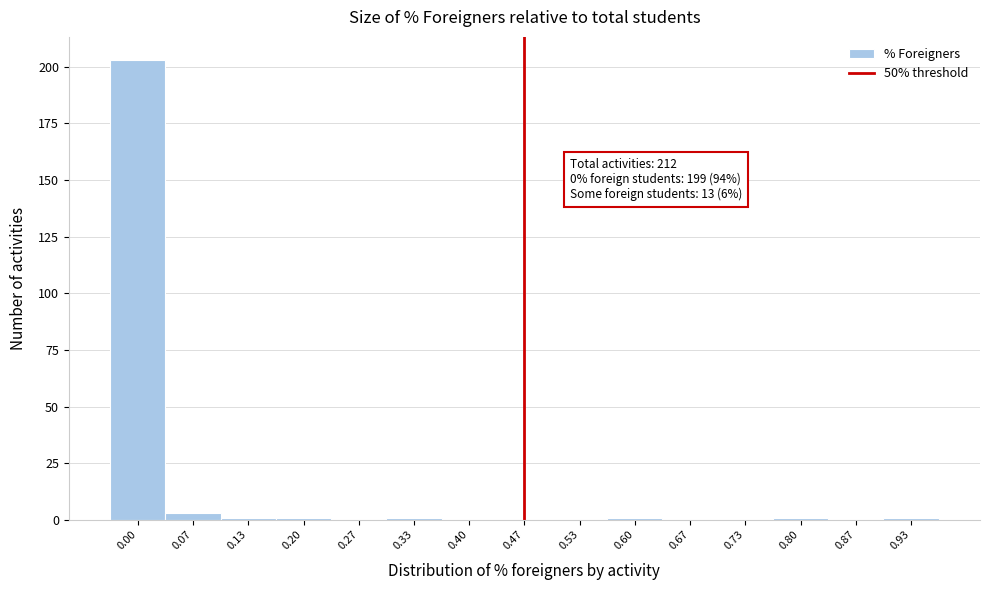

Reading left to right, list all the values displayed in this chart.

0.00=203	0.07=3	0.13=1	0.20=1	0.27=0	0.33=1	0.40=0	0.47=0	0.53=0	0.60=1	0.67=0	0.73=0	0.80=1	0.87=0	0.93=1